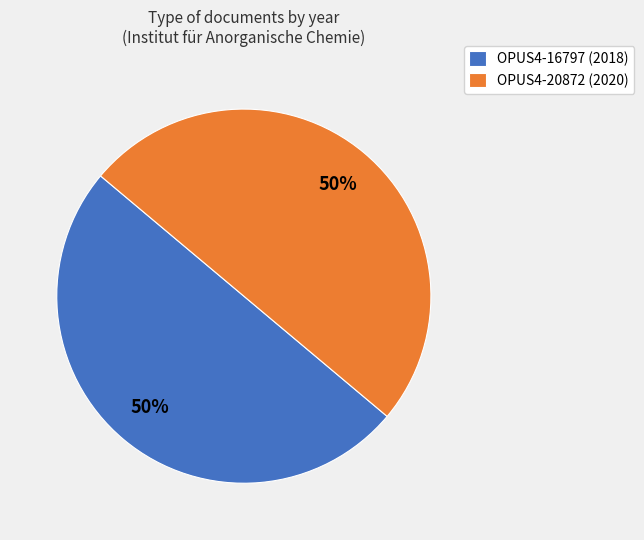

Is the sum of OPUS4-20872 (2020) and OPUS4-16797 (2018) greater than half?

Yes